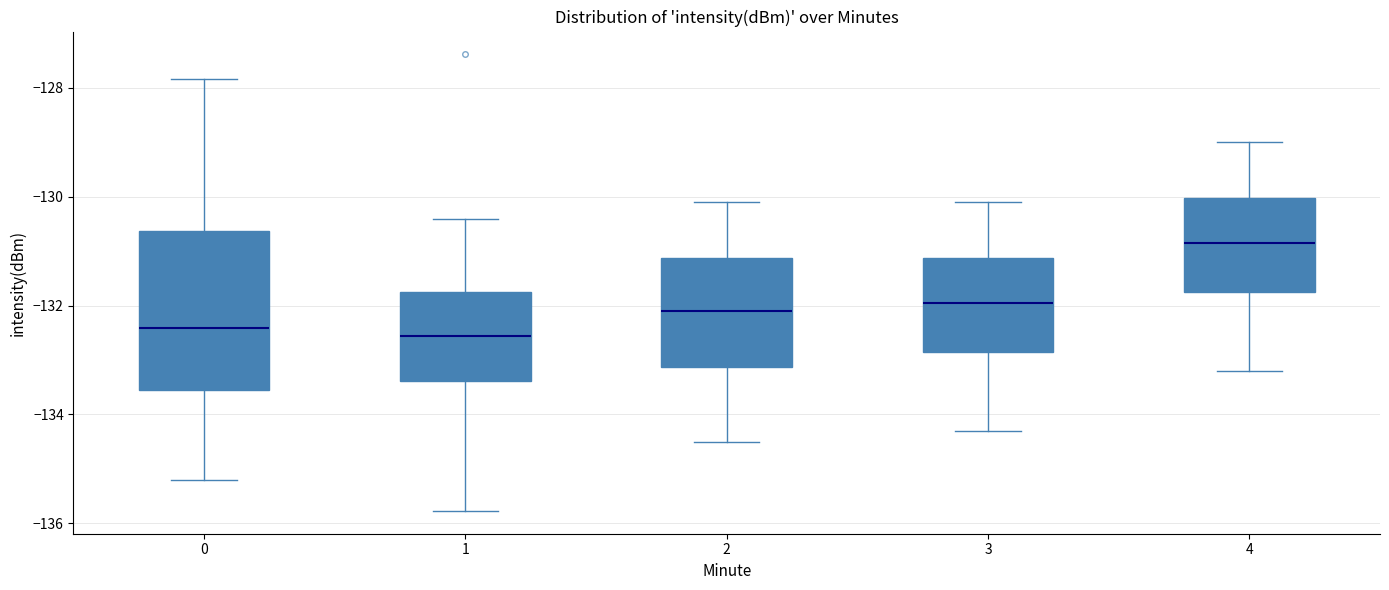

Comparing the boxes themselves (not the whiskers), which one is the tallest?

0